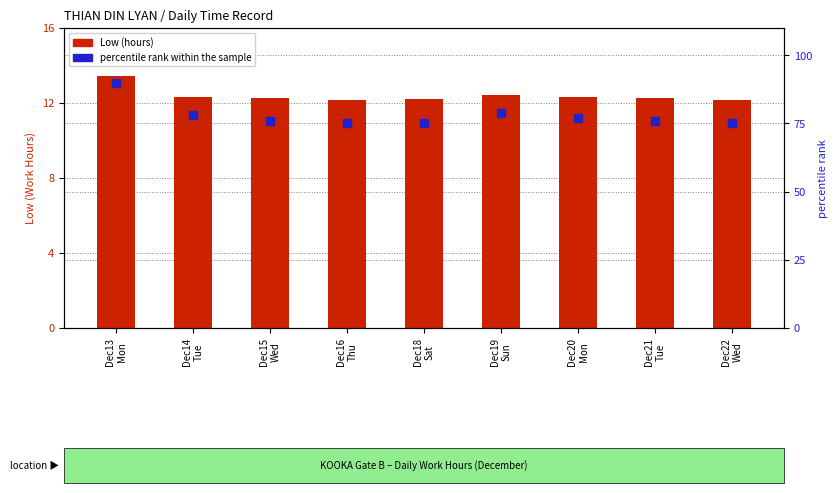

At how many categories does at least one series exceed 22?

9